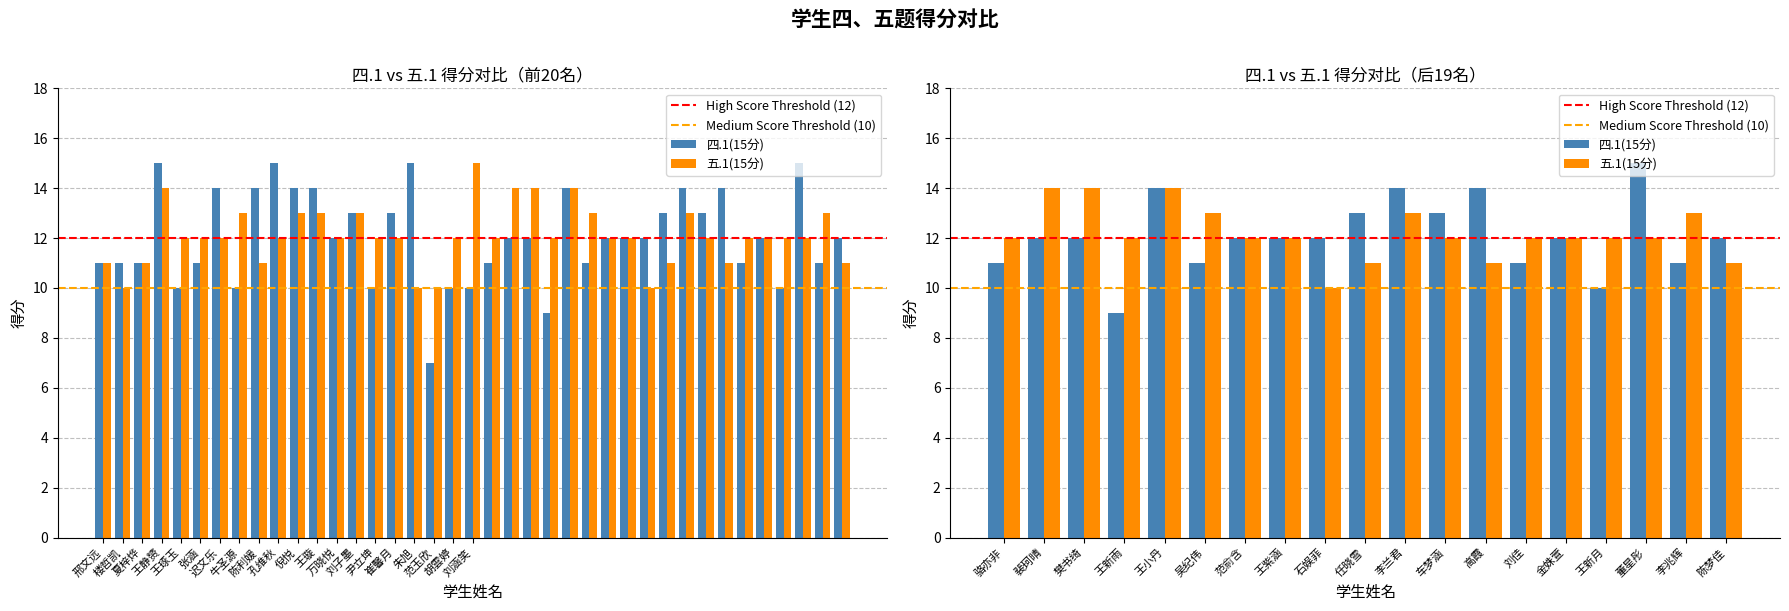

True or false: 五.1(15分) has a value of 20 at 金姝萱.

False